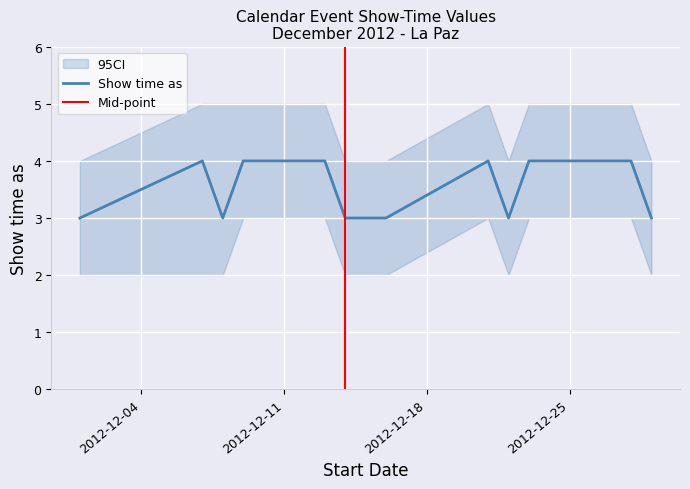

What is the ratio of the value at 12/29/2012 to the value at 12/13/2012?

0.8